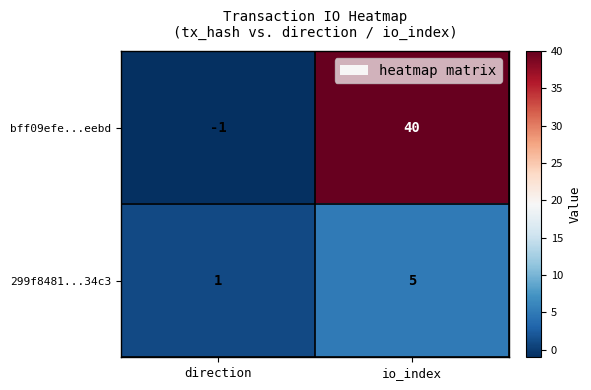

Where is bff09efe...eebd nearest to the value 19?

direction